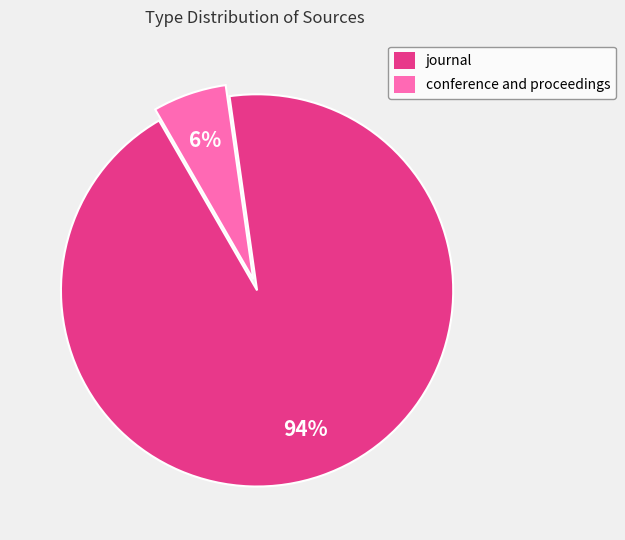

Count the number of slices in the pie.

2